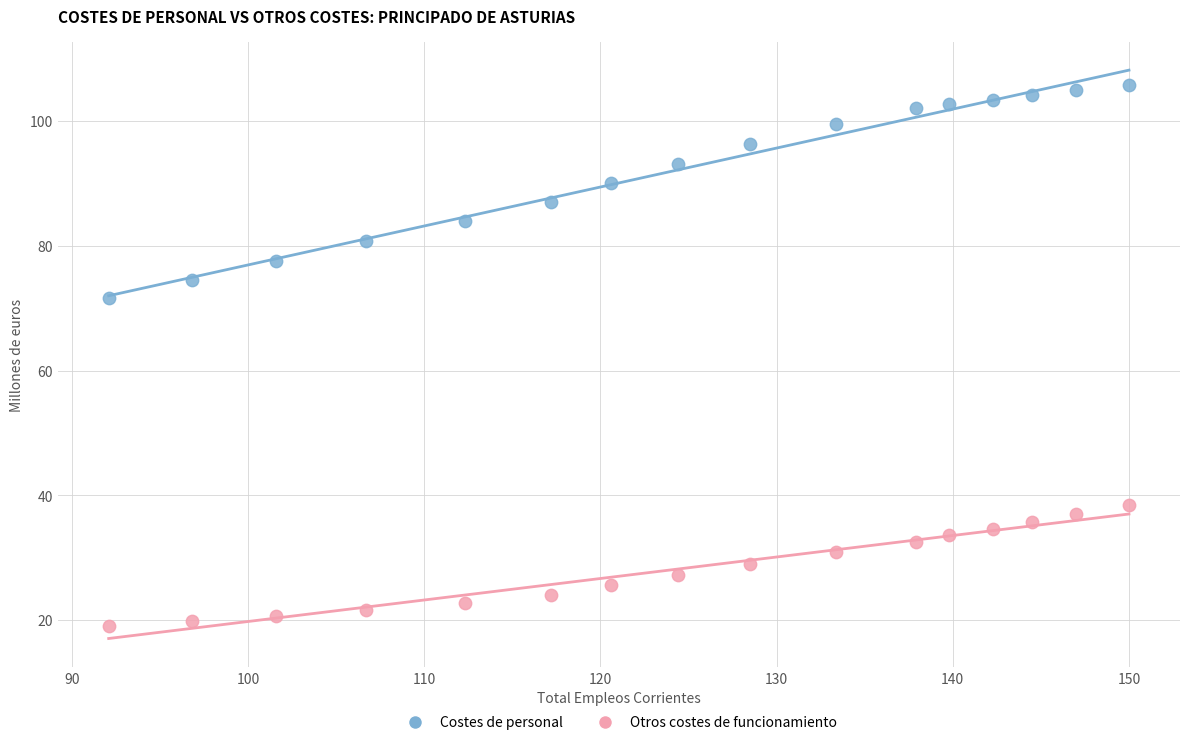

Which series has the largest Y range (max minus min)?

Costes de personal